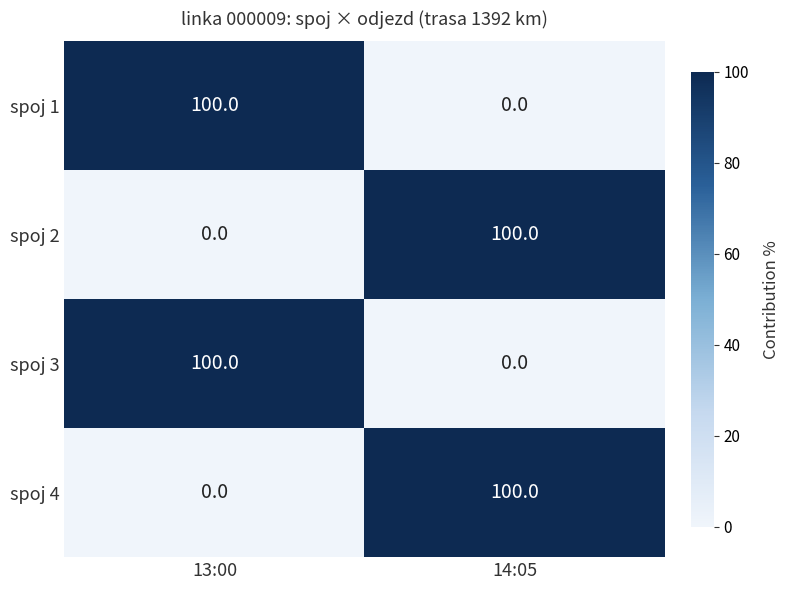

Is it true that spoj 3 equals 0 at 14:05?

True